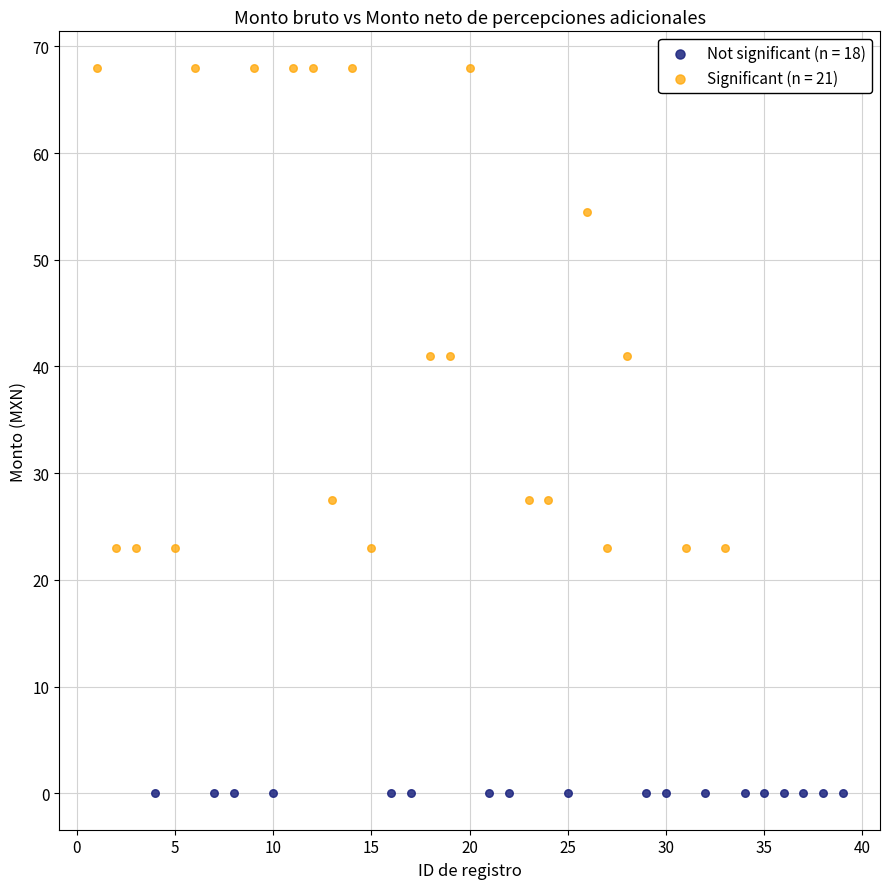

Which series reaches the minimum Y coordinate?

Not significant (n = 18)